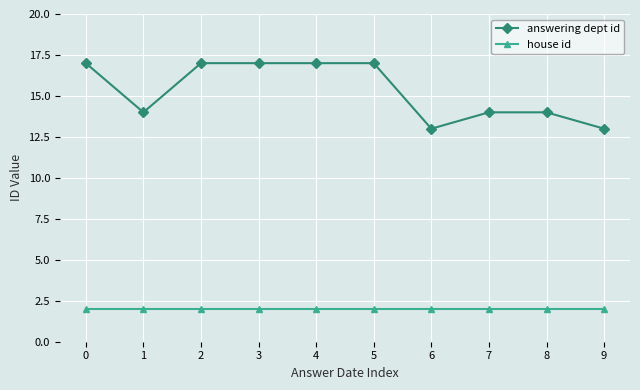

Which series has the largest range (max minus min)?

answering dept id